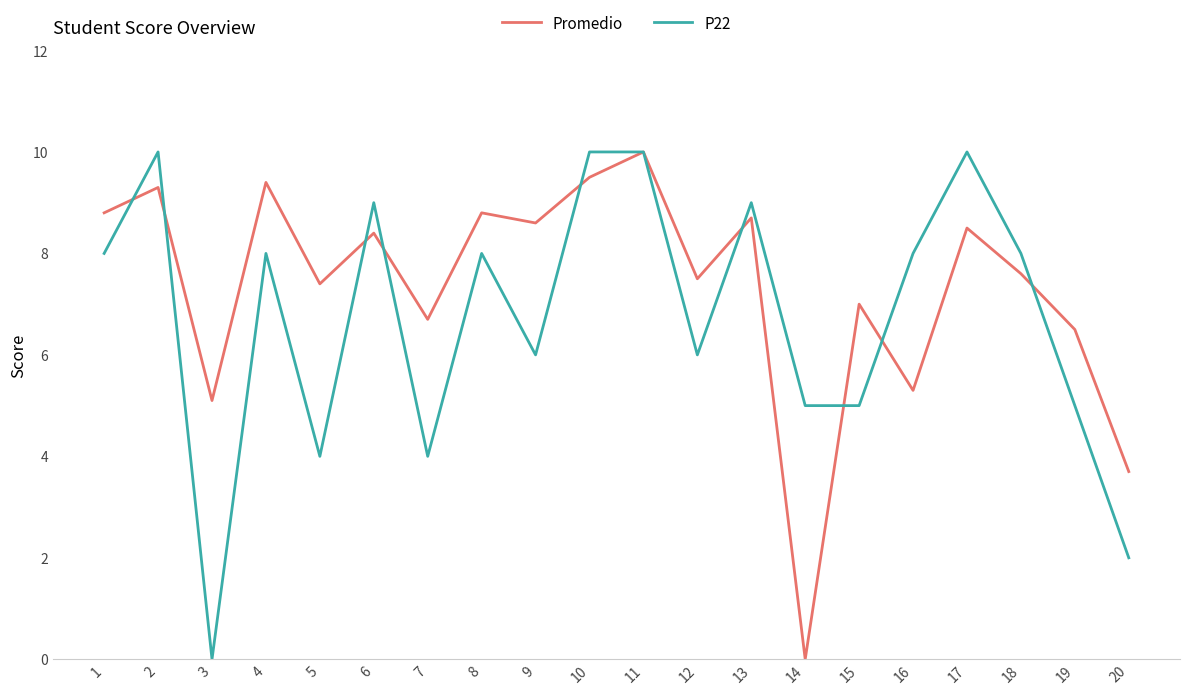

Which series changed the most between 1 and 5?

P22